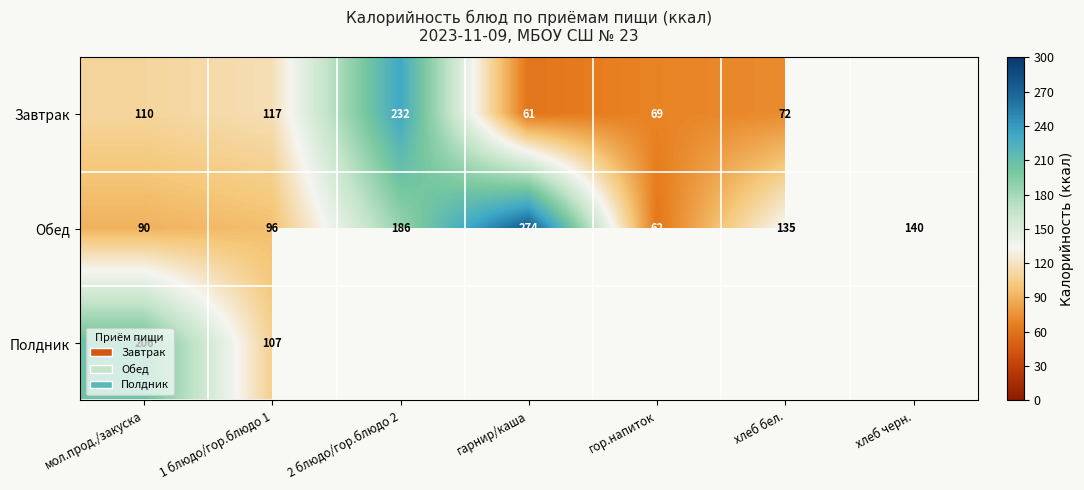

What is the spread (max minus min) of values at мол.прод./закуска?

116